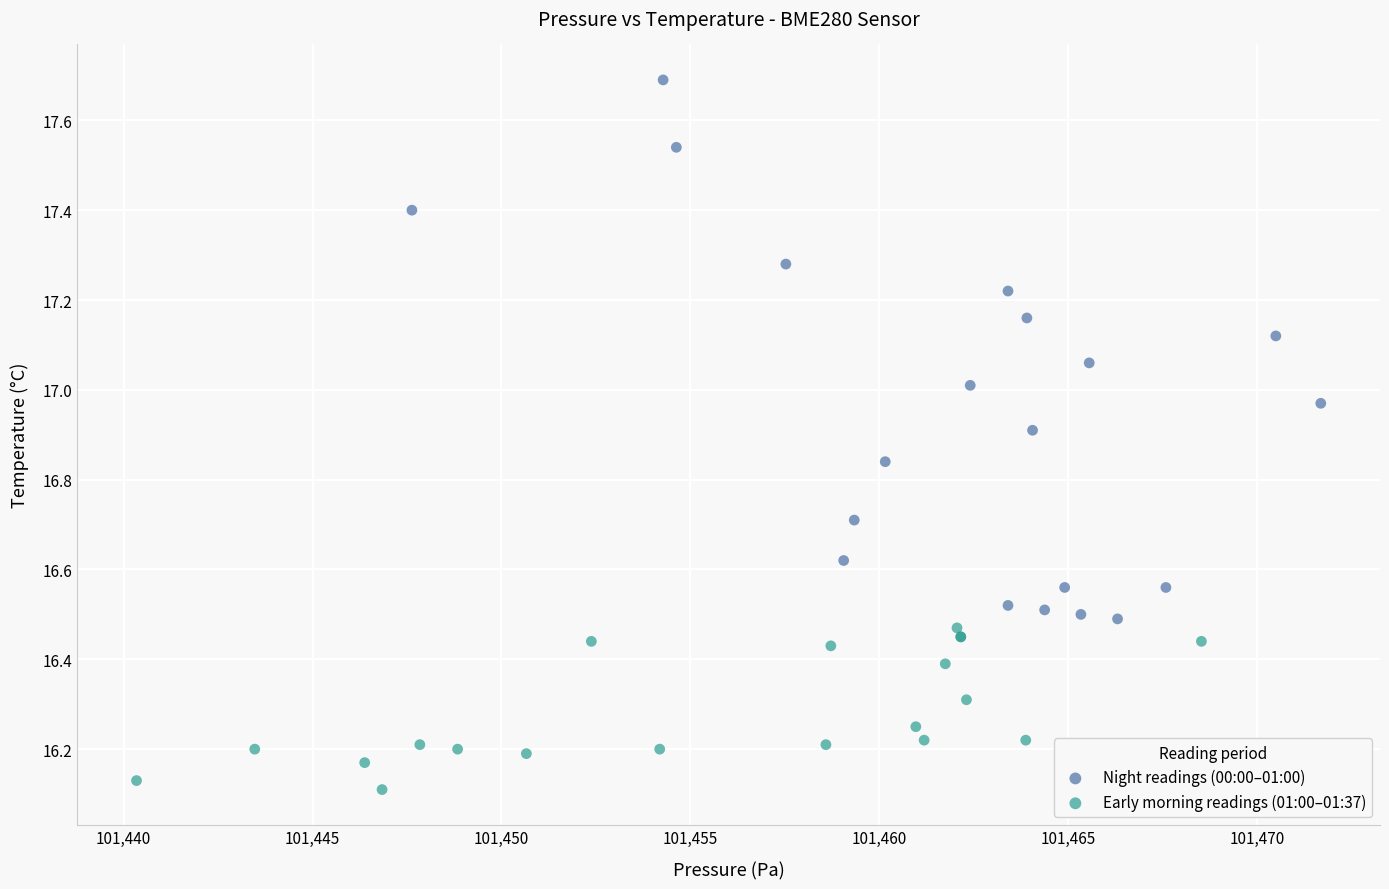

Which series contains the lowest Y value?

Early morning readings (01:00–01:37)